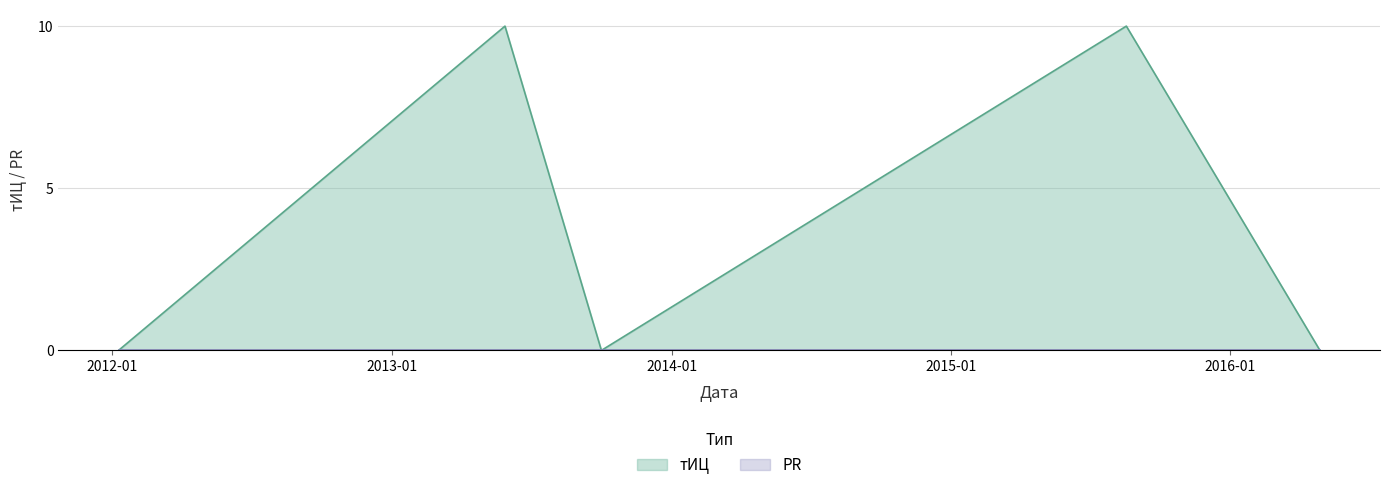

Count the values in the range 0 to 10.

5